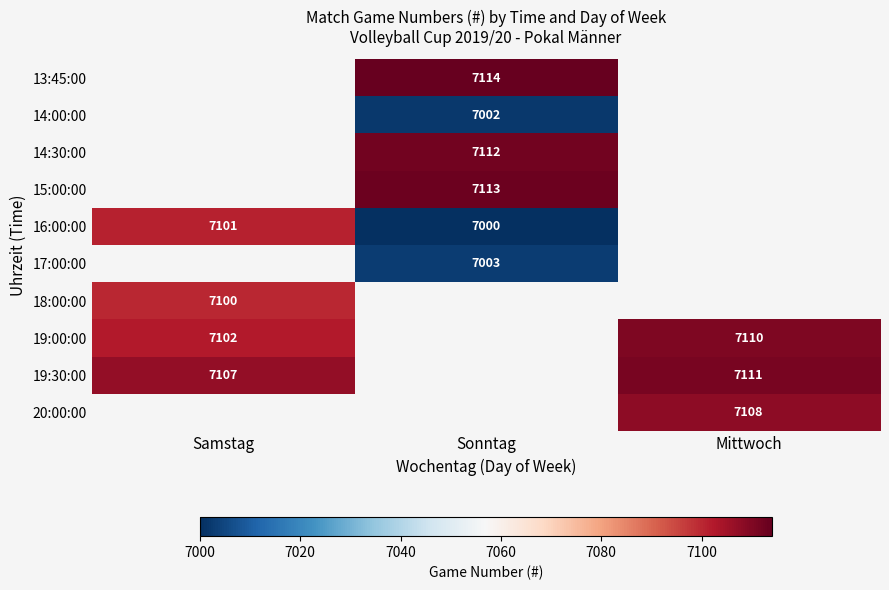

The value of 18:00:00 at Samstag is 4814. True or false?

False